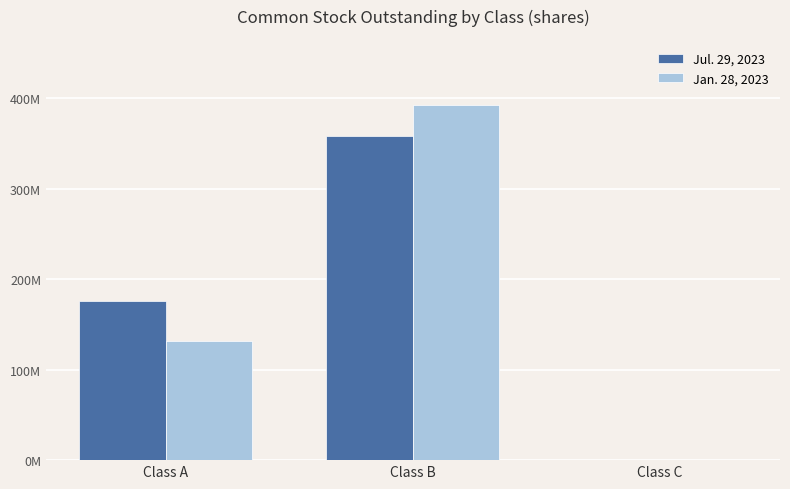

What is the value of the Jul. 29, 2023 bar at the 2nd from the left?

358662609